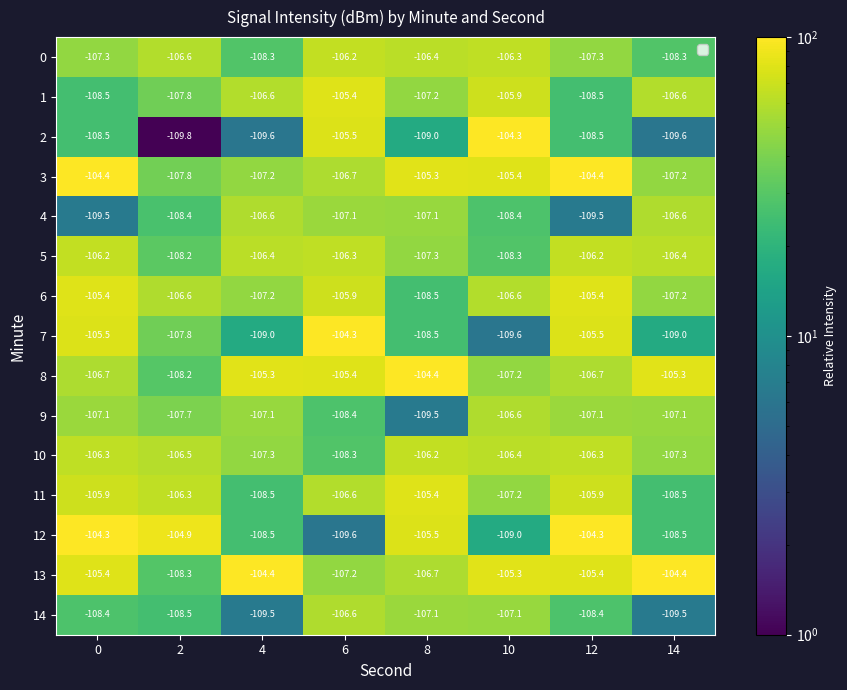

What is the sum of all 0 values?

-856.7